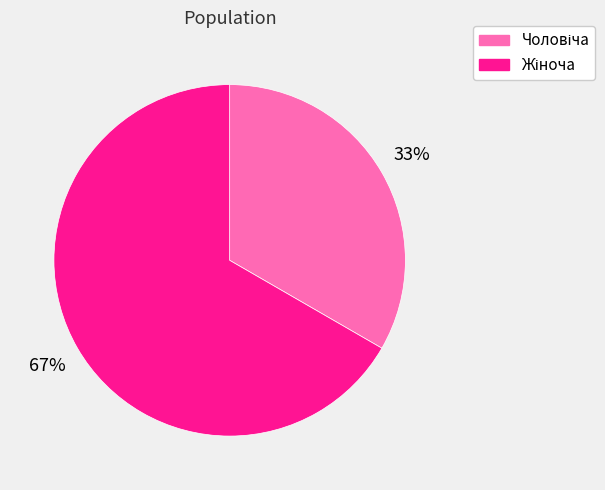

To the nearest percent, what is the average slice percentage?

50%